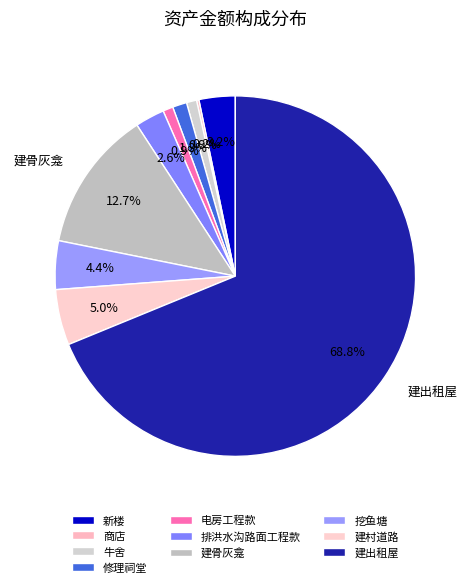

The 电房工程款 slice represents 1% of the pie. True or false?

True